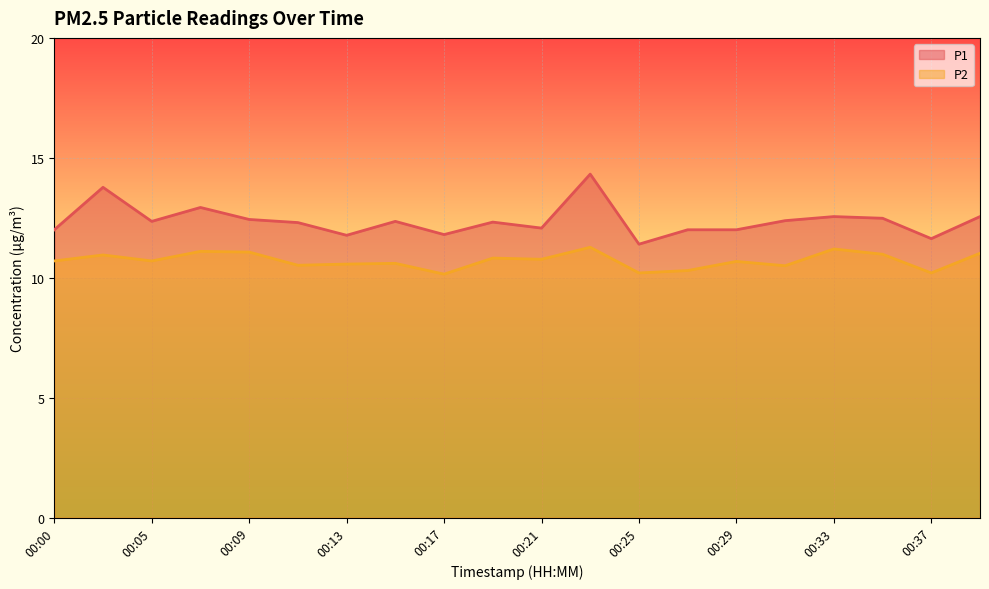

The P2 series shows 17.2 at 00:19. True or false?

False